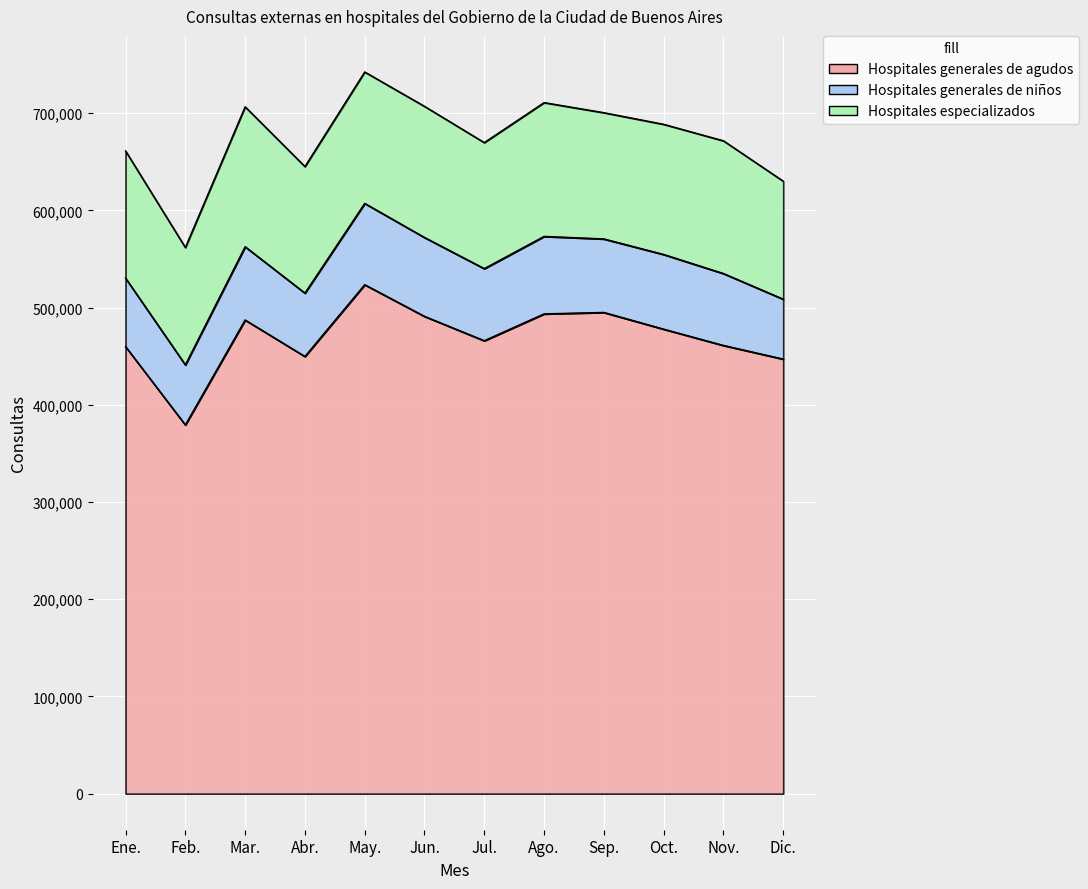

How many lines are shown in the chart?

3